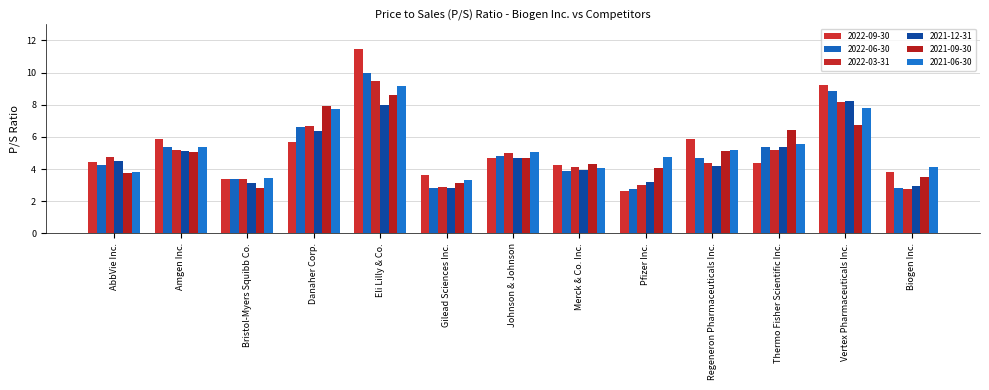

Which category has the highest value in the 2021-12-31 series?

Vertex Pharmaceuticals Inc.